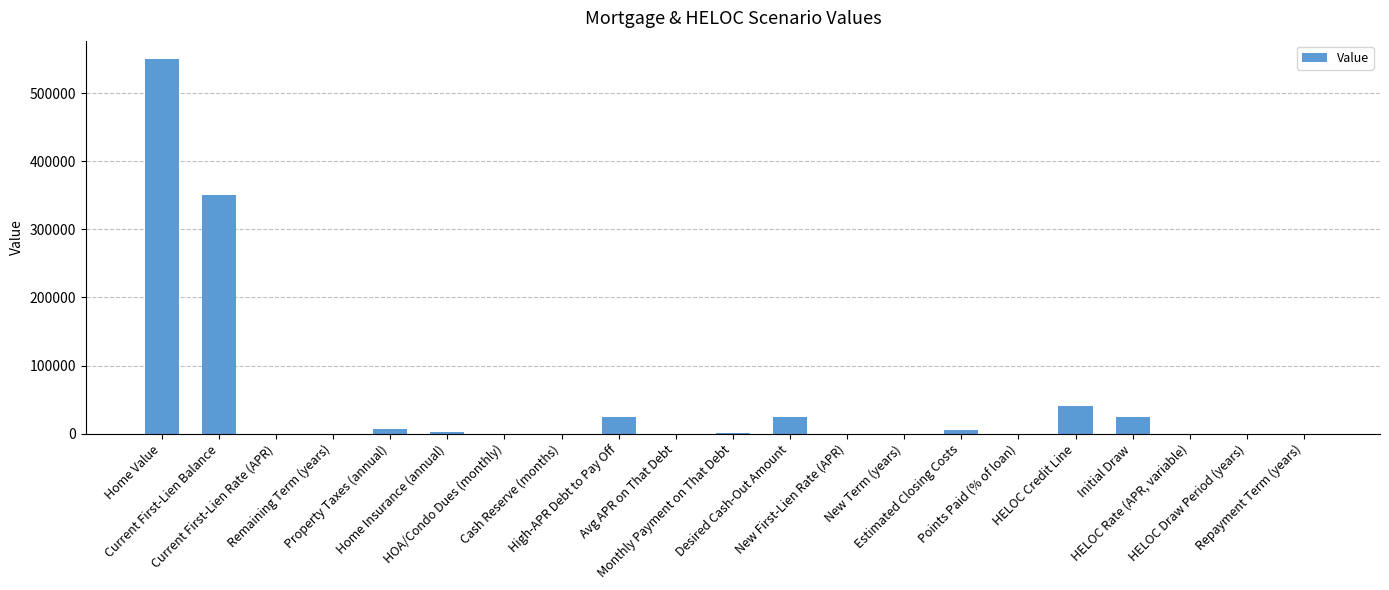

What is the difference between the values at Desired Cash-Out Amount and New Term (years)?

24970.0